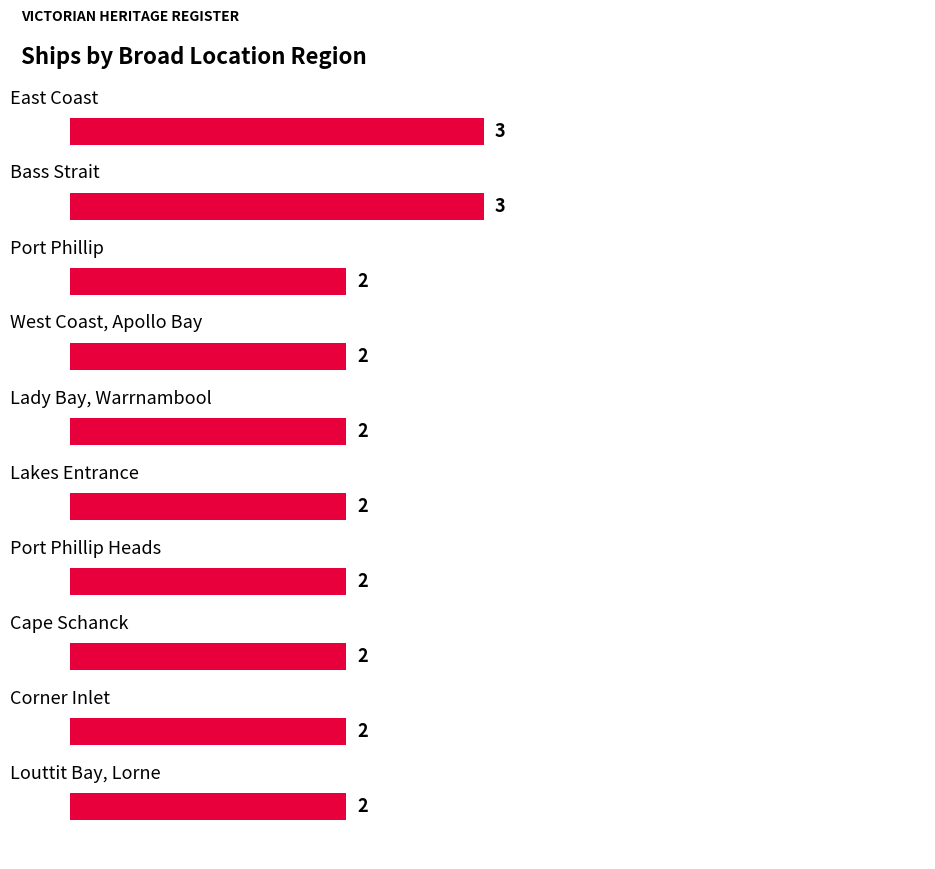

Are the bars grouped side by side (vs. stacked)?

No